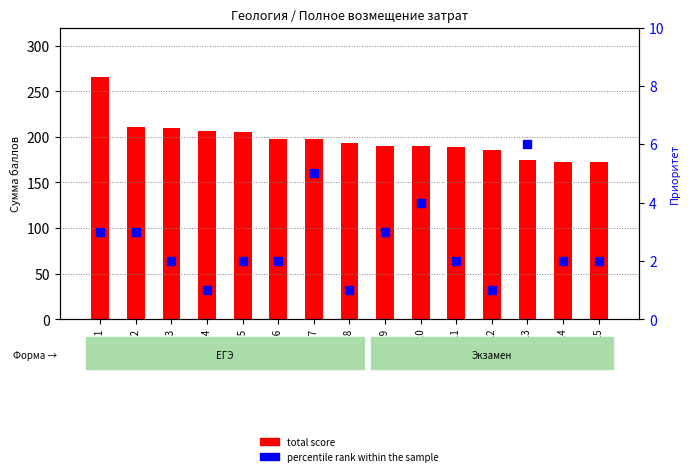

What is the total value across all series at ID 12?

187